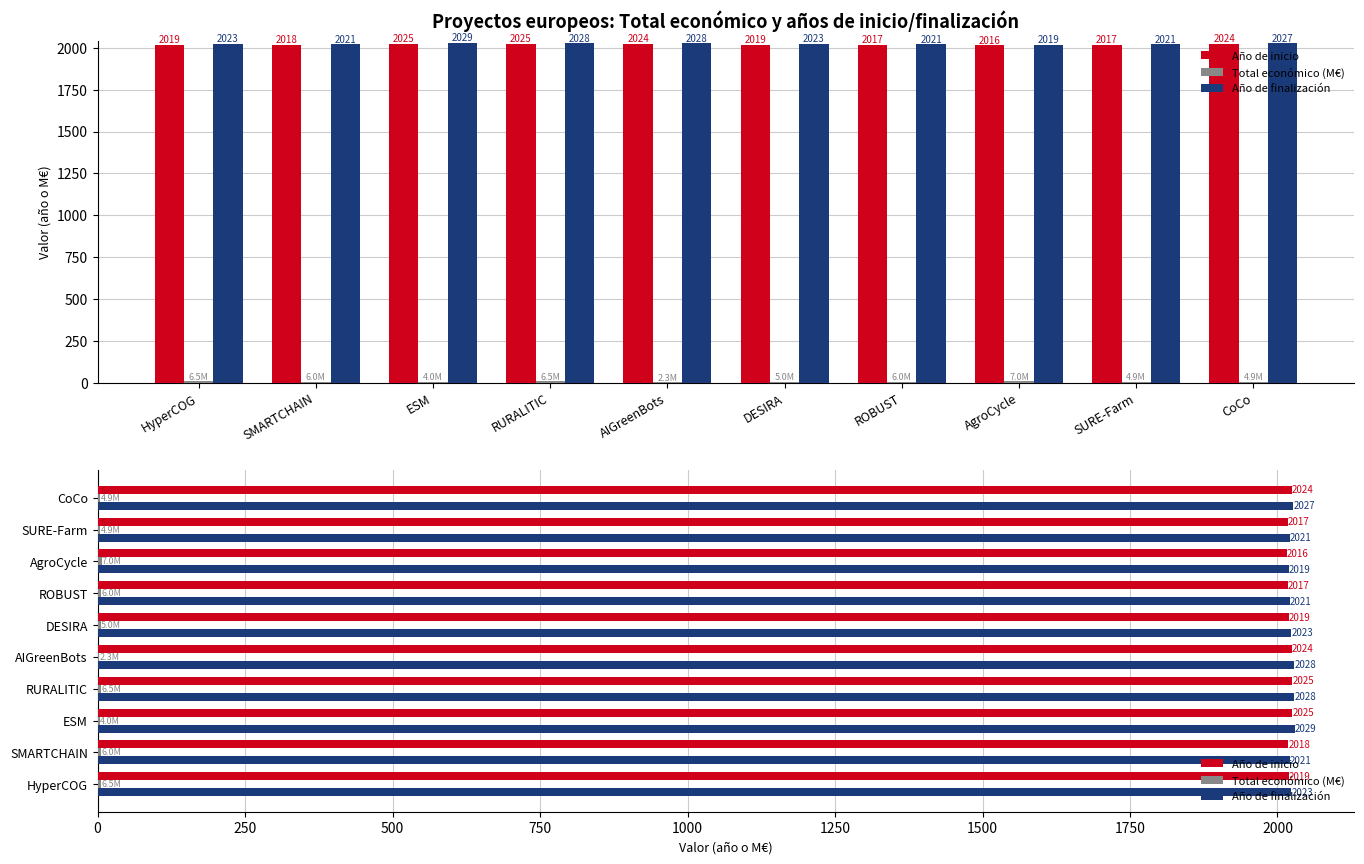

Which series changed the most between SMARTCHAIN and CoCo?

Año de inicio